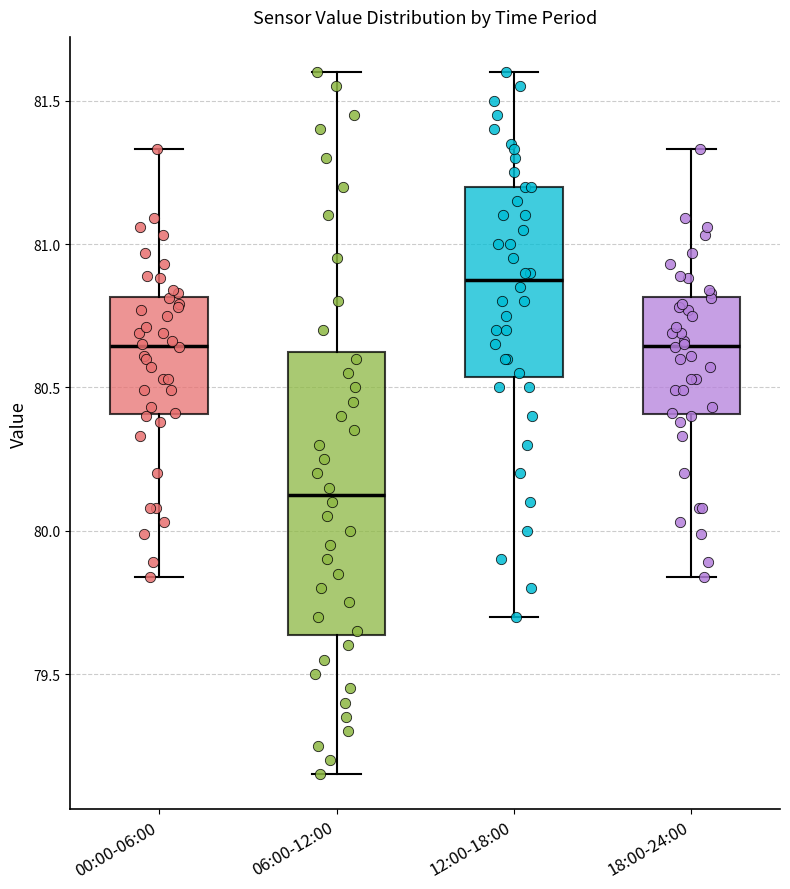

Where is the upper edge of the box for 06:00-12:00 on the y-axis? The values are not printed on the chart, so give them approximately, as read against the axis.

80.65